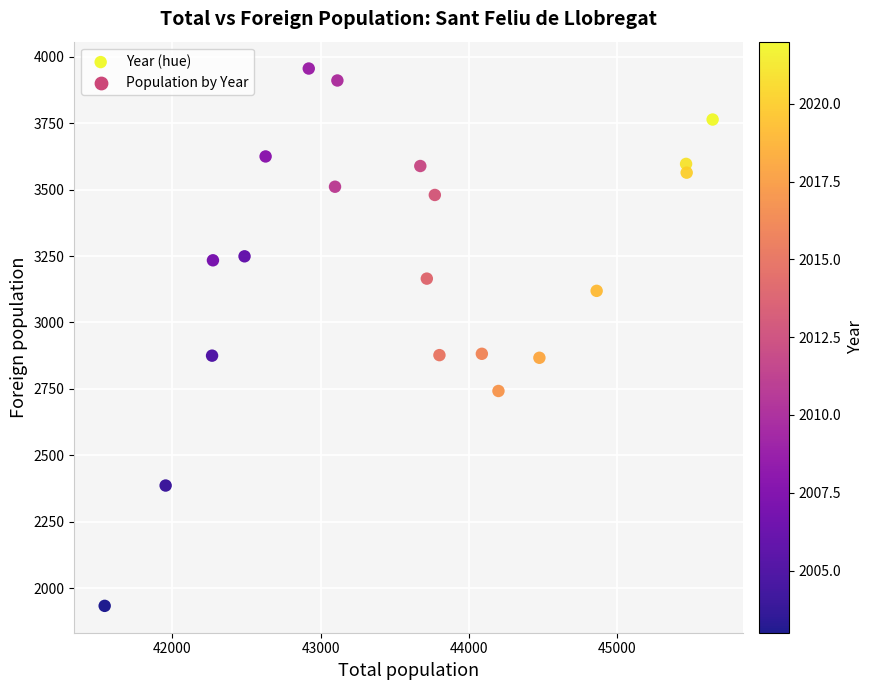

What is the range of Y values (max minus min)?

2023